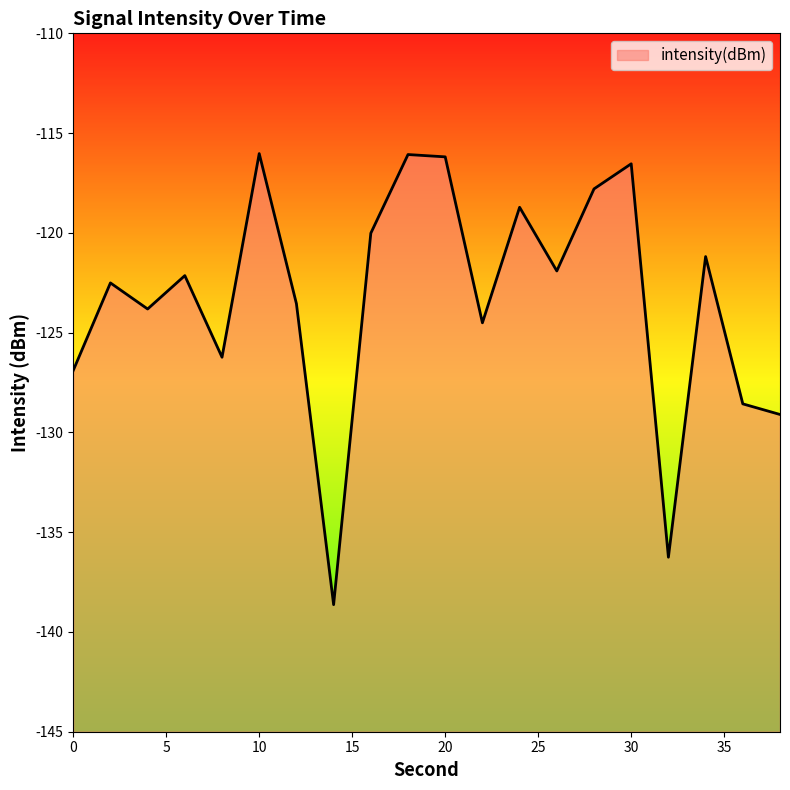

What is the sum of the values at 18 and 16?

-236.1